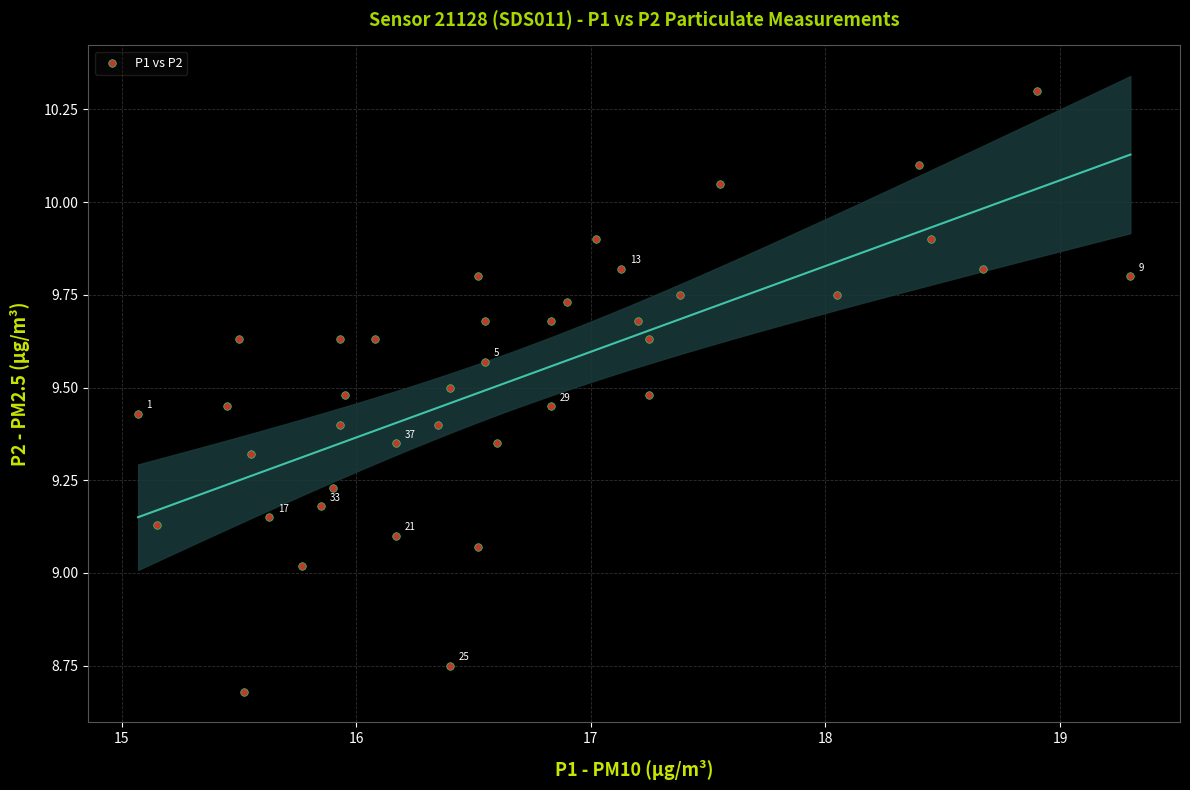

What is the range of X values (max minus min)?

4.2